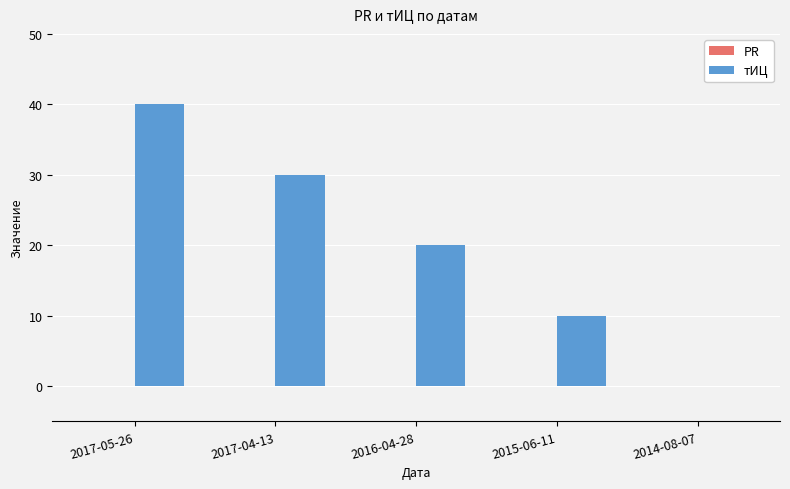

Reading left to right, transcribe all the data shown in this chart.

2017-05-26=40	2017-04-13=30	2016-04-28=20	2015-06-11=10	2014-08-07=0